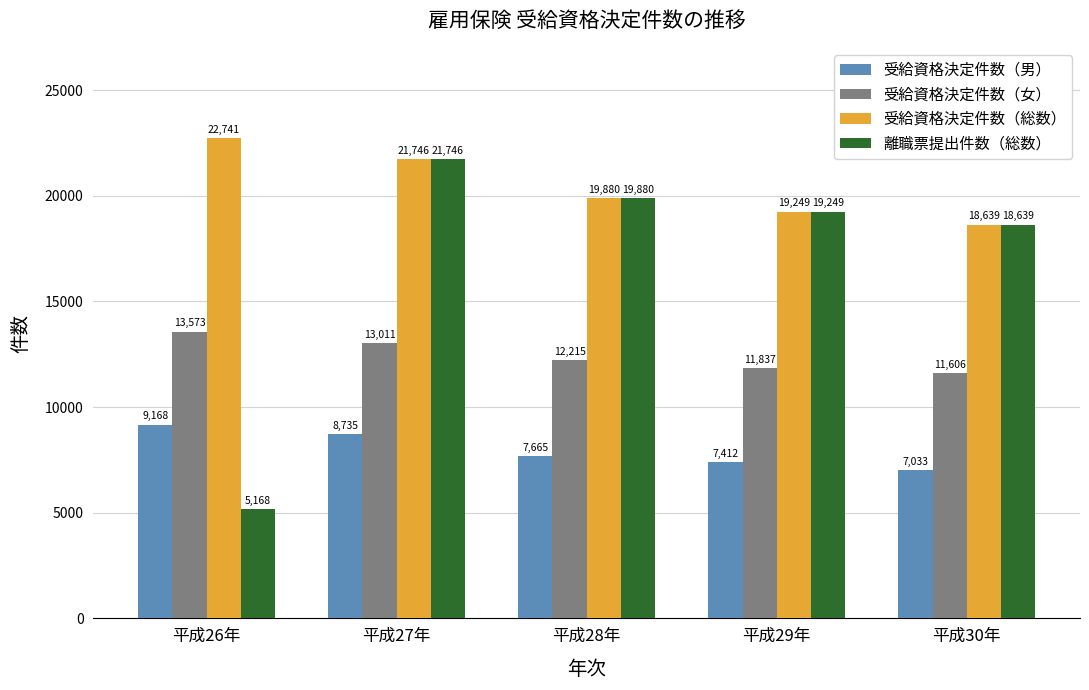

Reading left to right, extract all data points from this chart.

受給資格決定件数（男）: 9168	8735	7665	7412	7033
受給資格決定件数（女）: 13573	13011	12215	11837	11606
受給資格決定件数（総数）: 22741	21746	19880	19249	18639
離職票提出件数（総数）: 5168	21746	19880	19249	18639